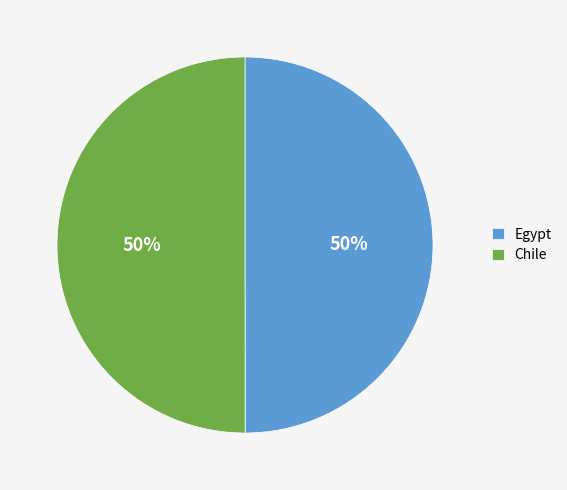

The Egypt slice represents 50% of the pie. True or false?

True